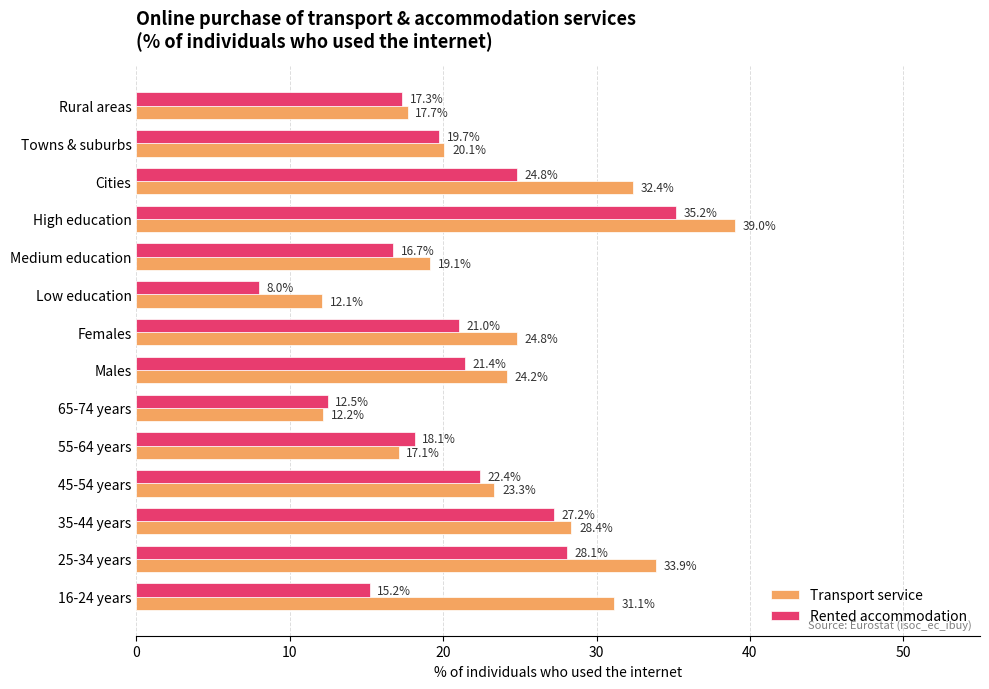

At which category is the sum across all series the highest?

High education